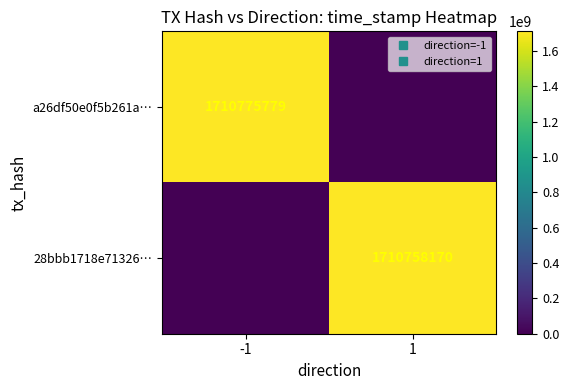

What is the sum of all 28bbb1718e71326… values?

1710758170